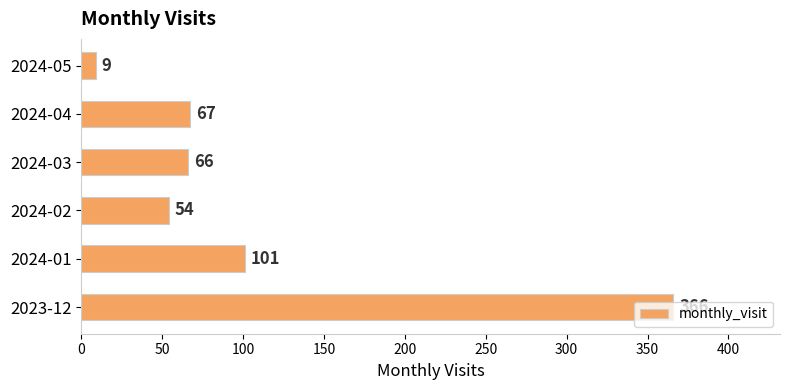

True or false: the data shows 9 at 2024-05.

True